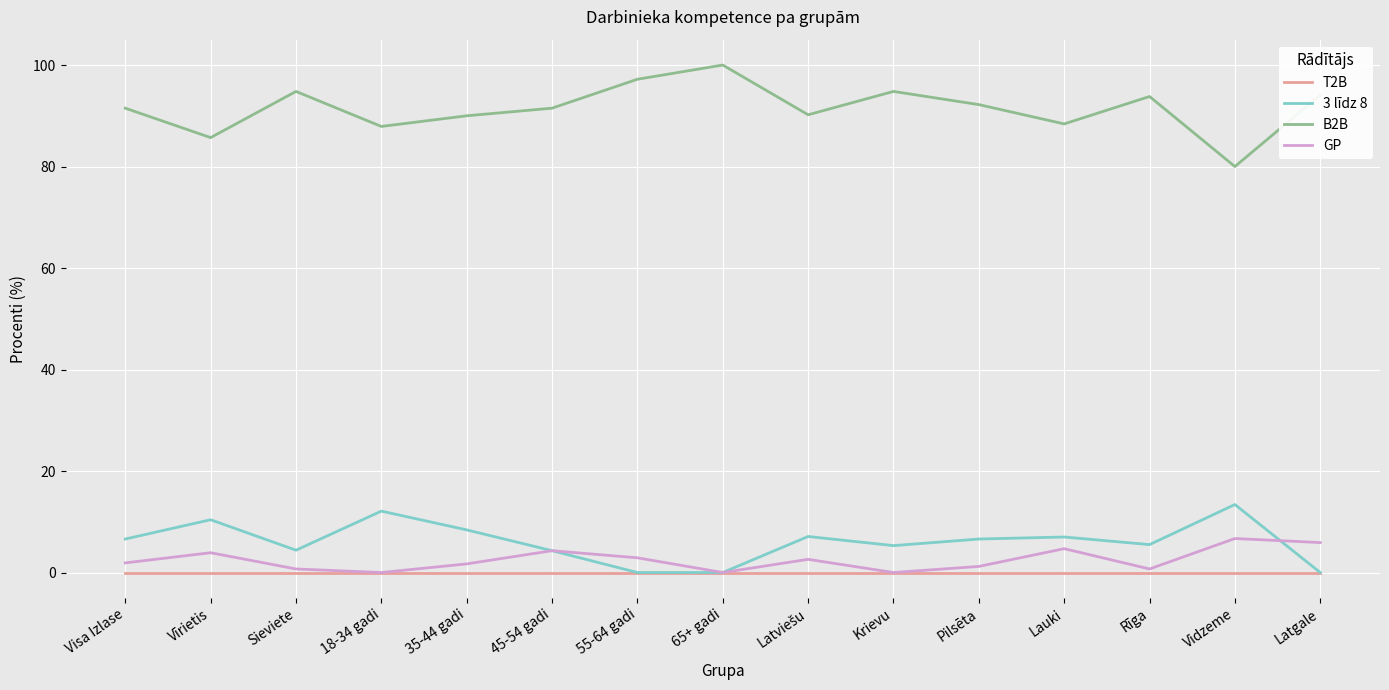

True or false: 3 līdz 8 and B2B cross at least once.

False